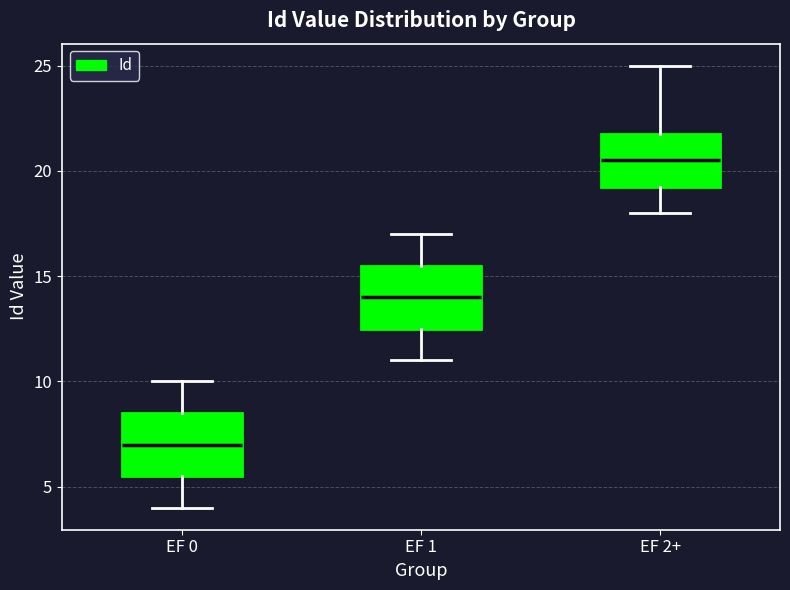

Reading left to right, read every box against the y-axis: the position of its median line, the range the box covers, and the ends of its whiskers. The values are not printed on the chart, so give them approximately, as read against the axis.

EF 0: median 7.0, box 5.5 to 8.5, whiskers 4.0 to 10.0
EF 1: median 14.0, box 12.5 to 15.5, whiskers 11.0 to 17.0
EF 2+: median 20.5, box 19.5 to 22.0, whiskers 18.0 to 25.0